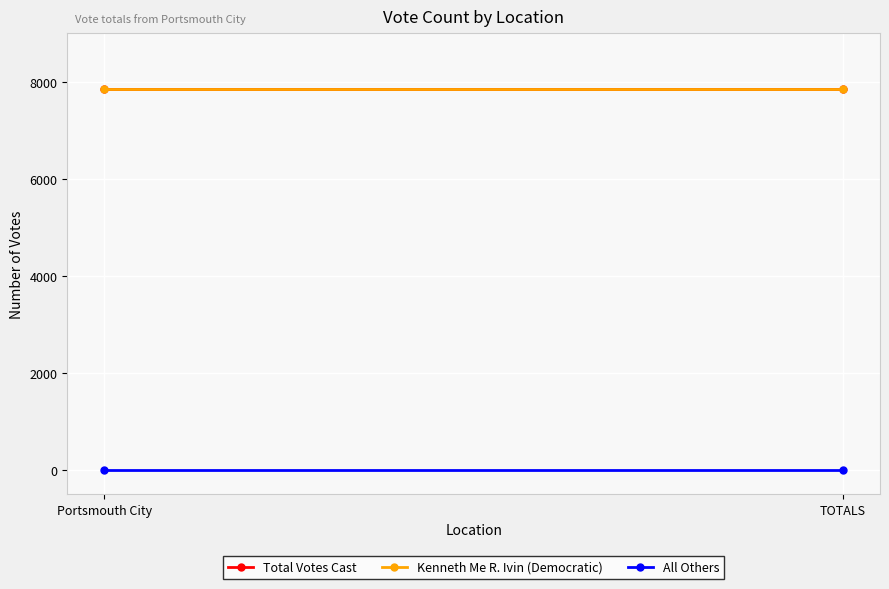

What position from the right is Portsmouth City?

2